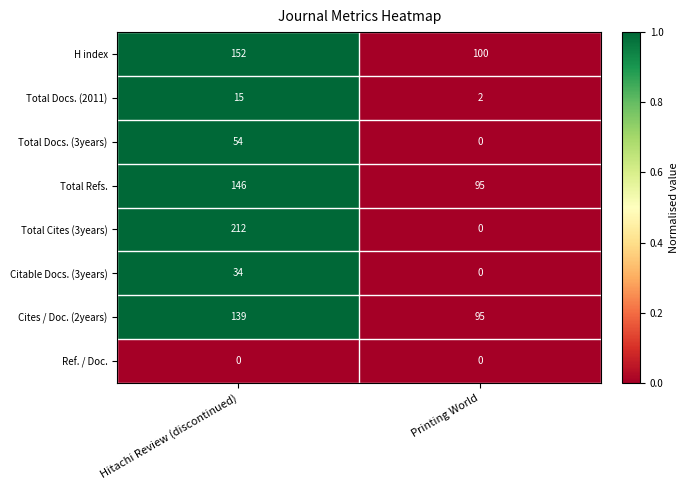

Reading left to right, list all the values displayed in this chart.

H index: Hitachi Review (discontinued)=152	Printing World=100
Total Docs. (2011): Hitachi Review (discontinued)=15	Printing World=2
Total Docs. (3years): Hitachi Review (discontinued)=54	Printing World=0
Total Refs.: Hitachi Review (discontinued)=146	Printing World=95
Total Cites (3years): Hitachi Review (discontinued)=212	Printing World=0
Citable Docs. (3years): Hitachi Review (discontinued)=34	Printing World=0
Cites / Doc. (2years): Hitachi Review (discontinued)=139	Printing World=95
Ref. / Doc.: Hitachi Review (discontinued)=0	Printing World=0